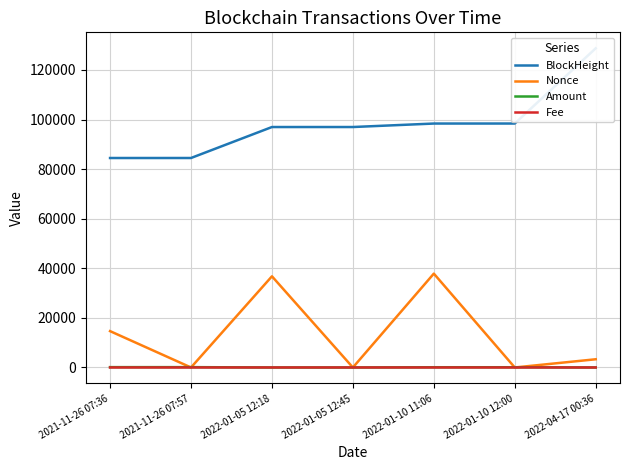

True or false: BlockHeight has more than 2 points higher than both neighbors.

False